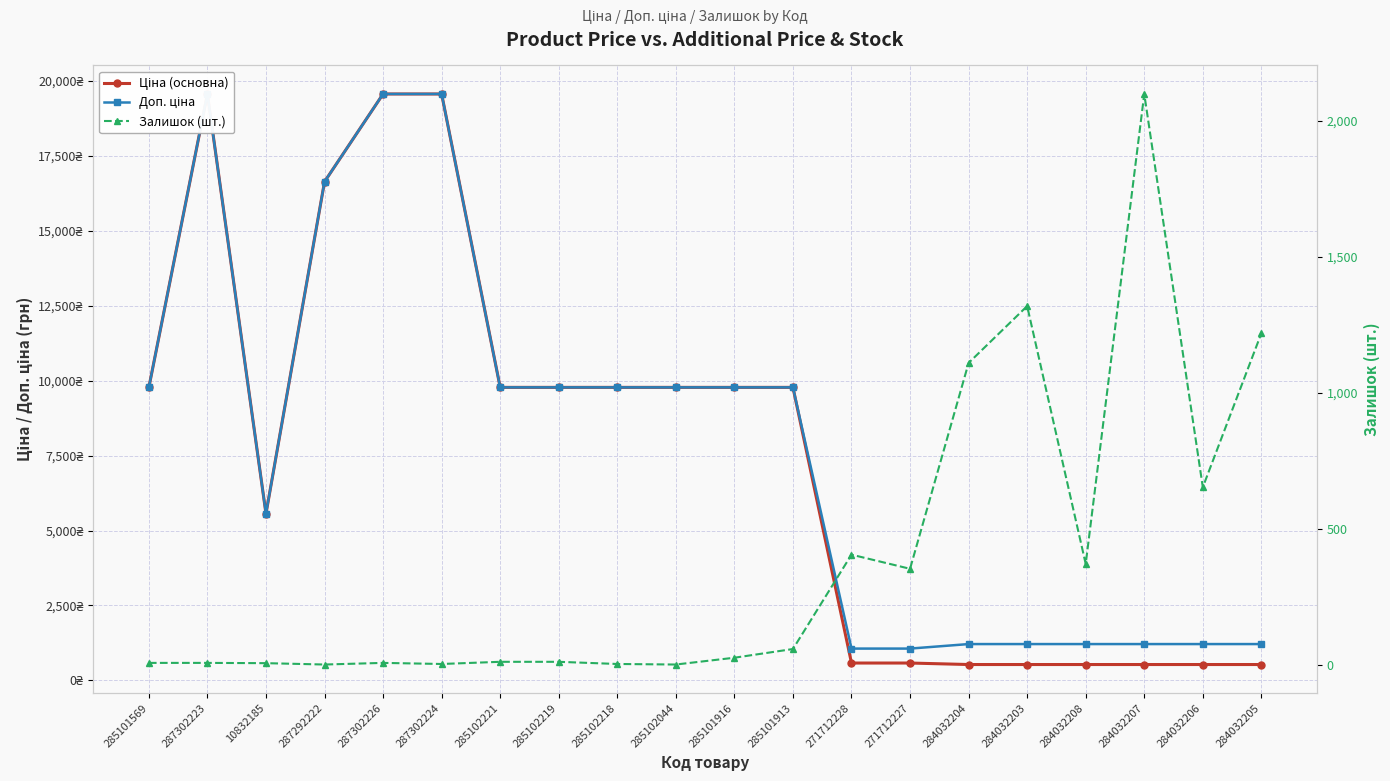

Which label corresponds to the largest value in the chart?

287302223